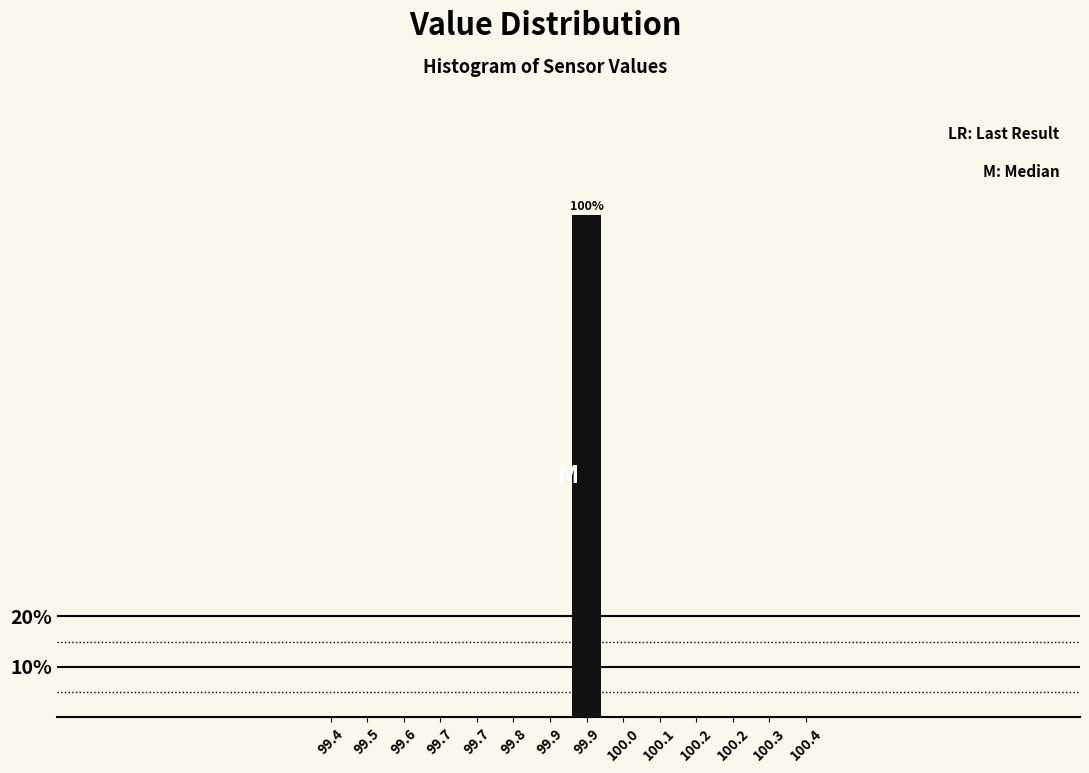

How many series are shown in this chart?

1